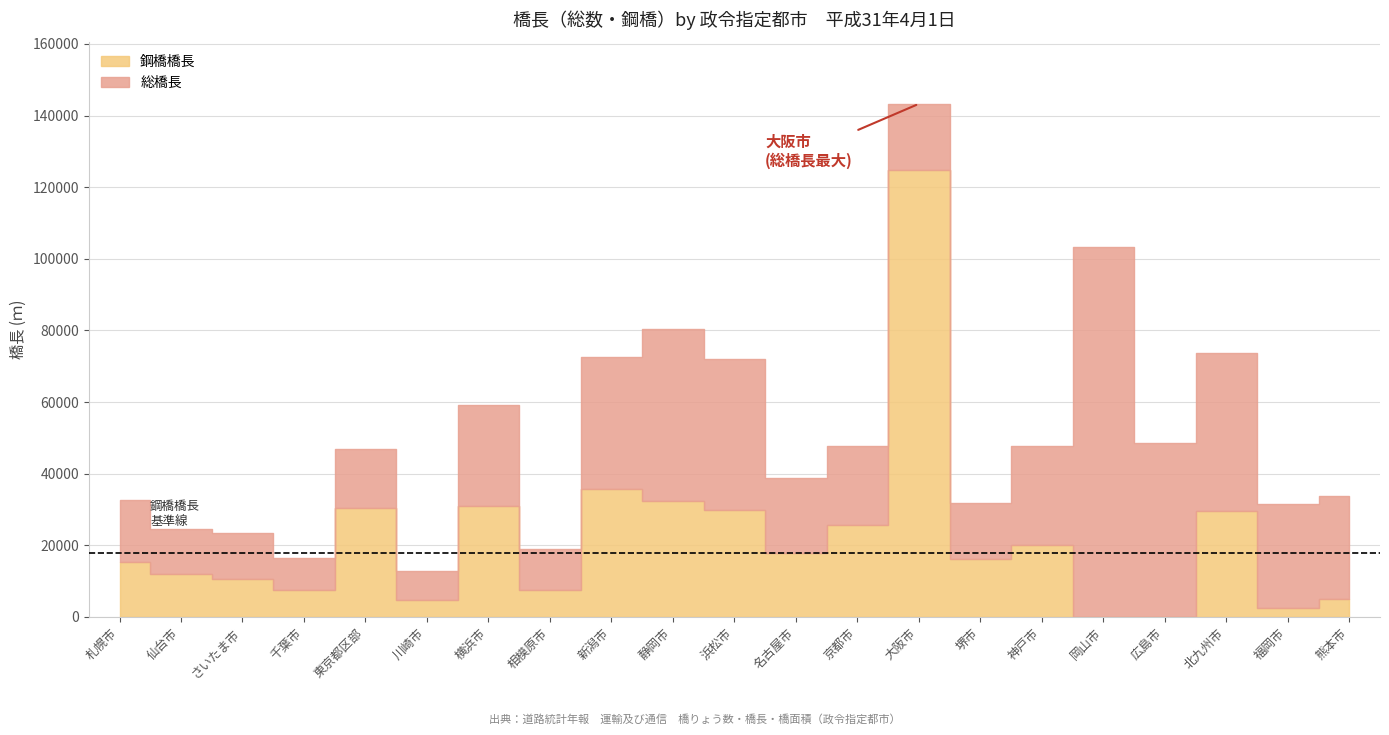

Between 広島市 and 北九州市, which series saw the biggest shift?

鋼橋橋長